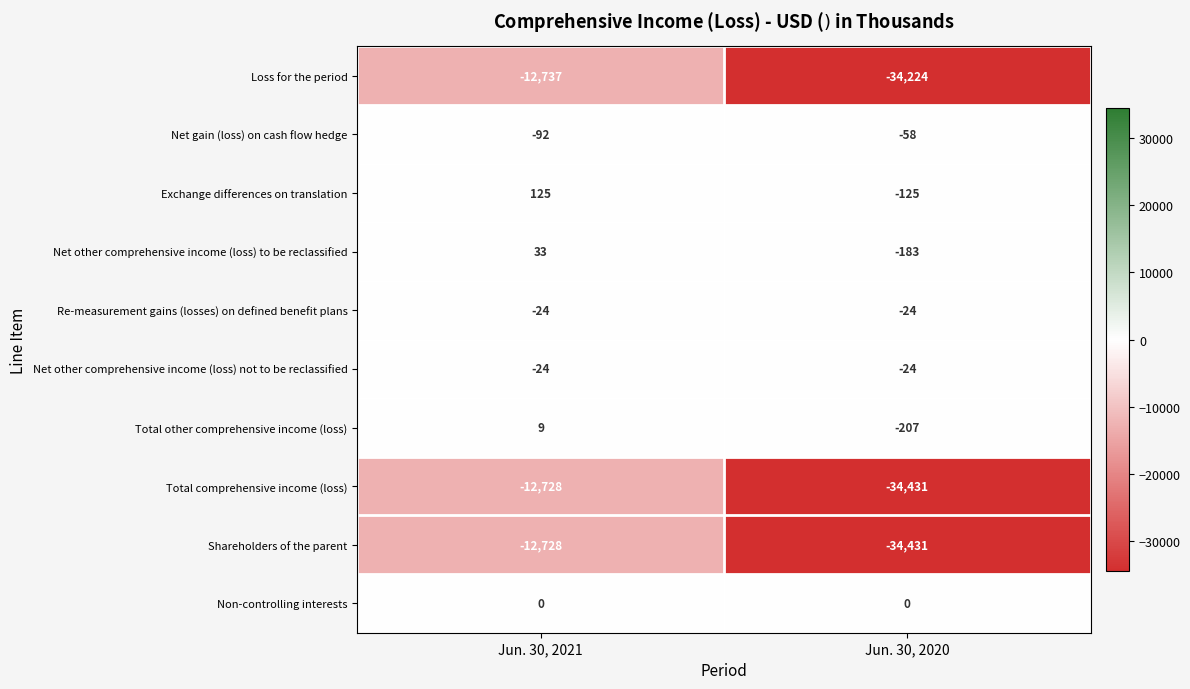

What is the total value across all series at Jun. 30, 2021?

-38166